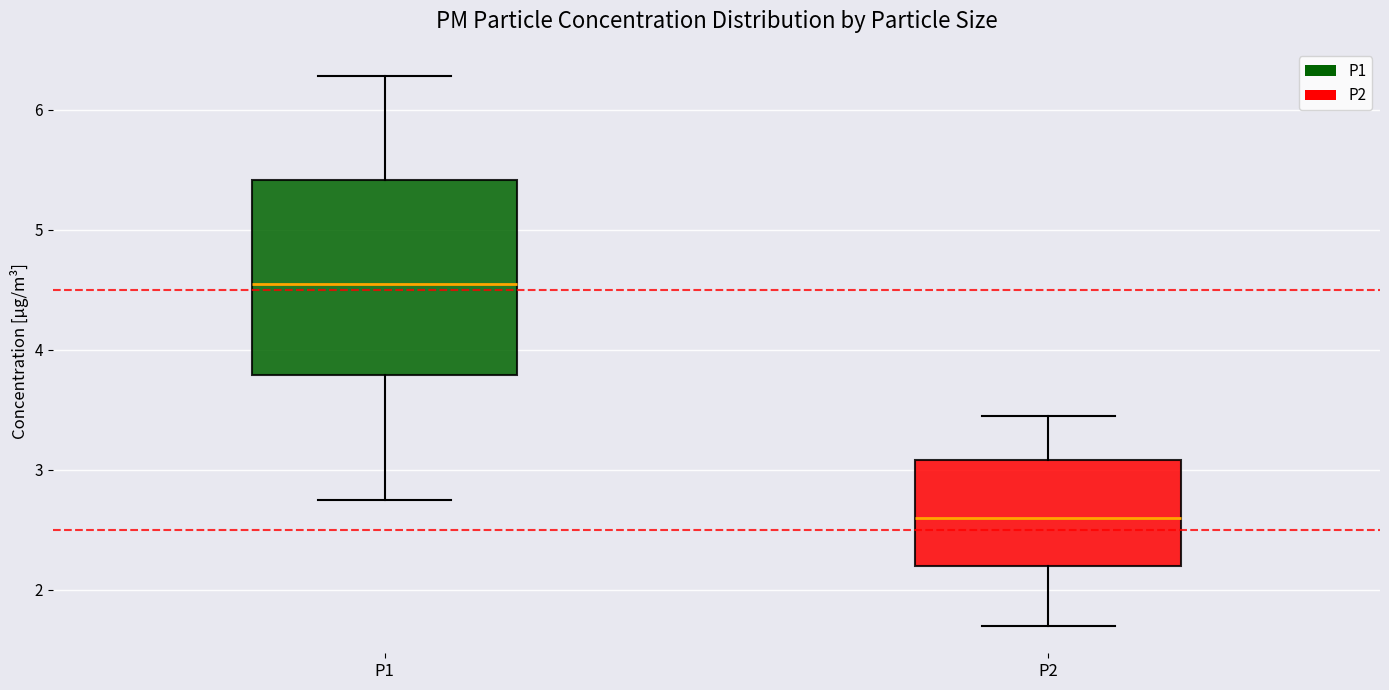

Reading left to right, transcribe this box plot: for each box, give where its median line is, the range the box spans, and where its two whiskers end, as read against the y-axis. The values are not printed on the chart, so give them approximately, as read against the axis.

P1: median 4.6, box 3.8 to 5.4, whiskers 2.8 to 6.3
P2: median 2.6, box 2.2 to 3.1, whiskers 1.7 to 3.5